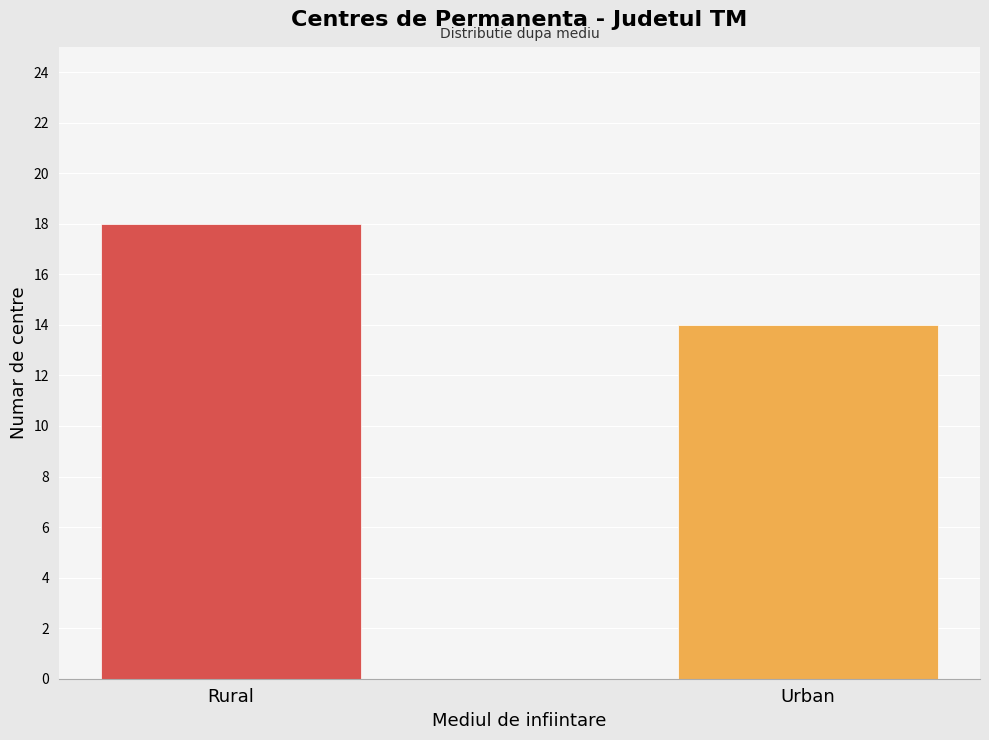

How many values are between 14 and 18?

2